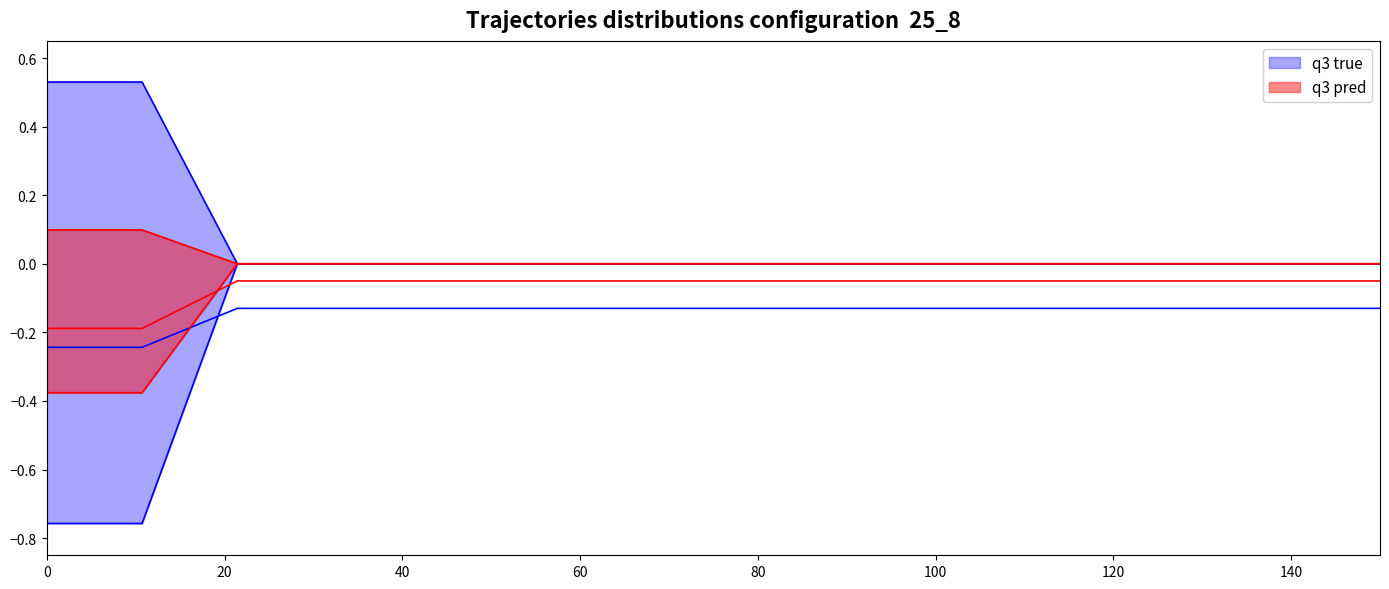

At how many categories does at least one series exceed 0?

2